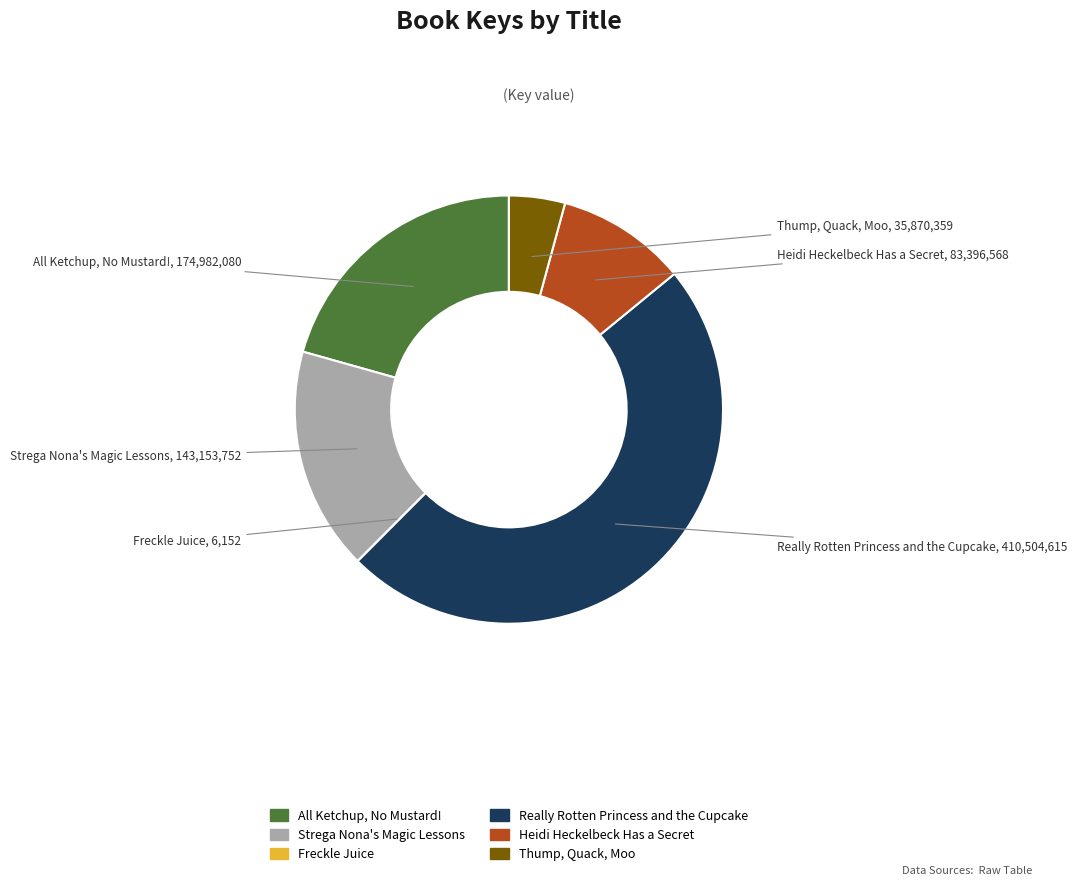

Is the sum of Really Rotten Princess and the Cupcake and All Ketchup, No Mustard! greater than half?

Yes